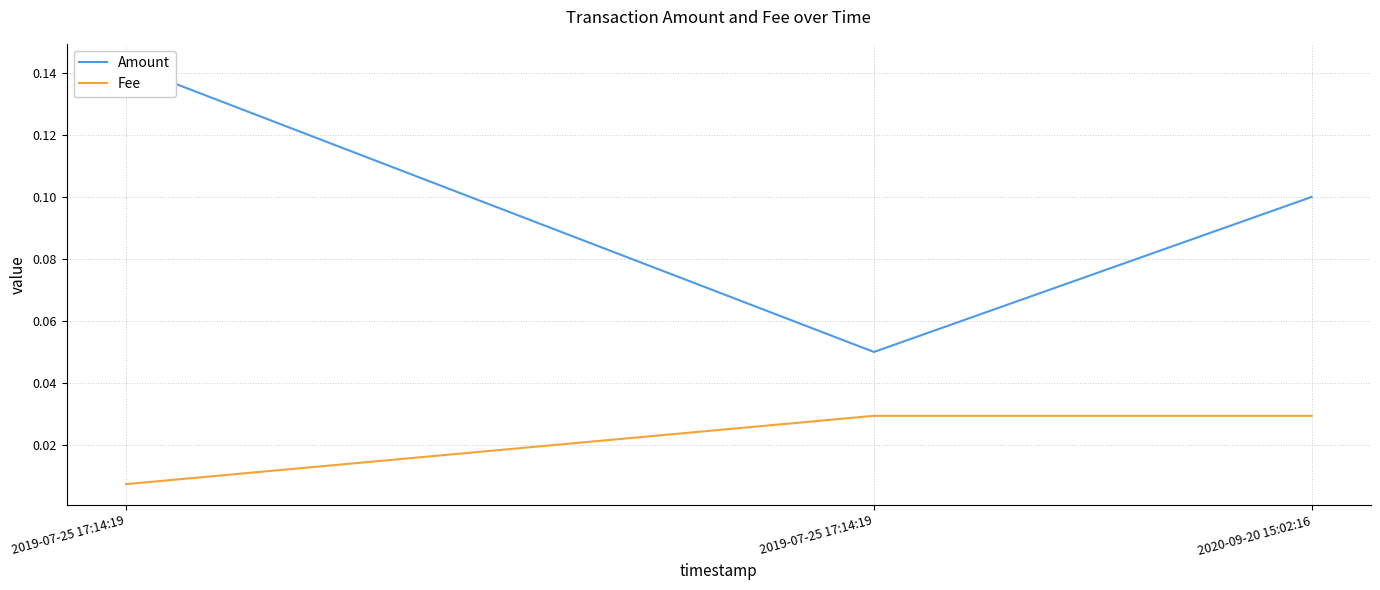

What is the maximum value for Amount?

0.1